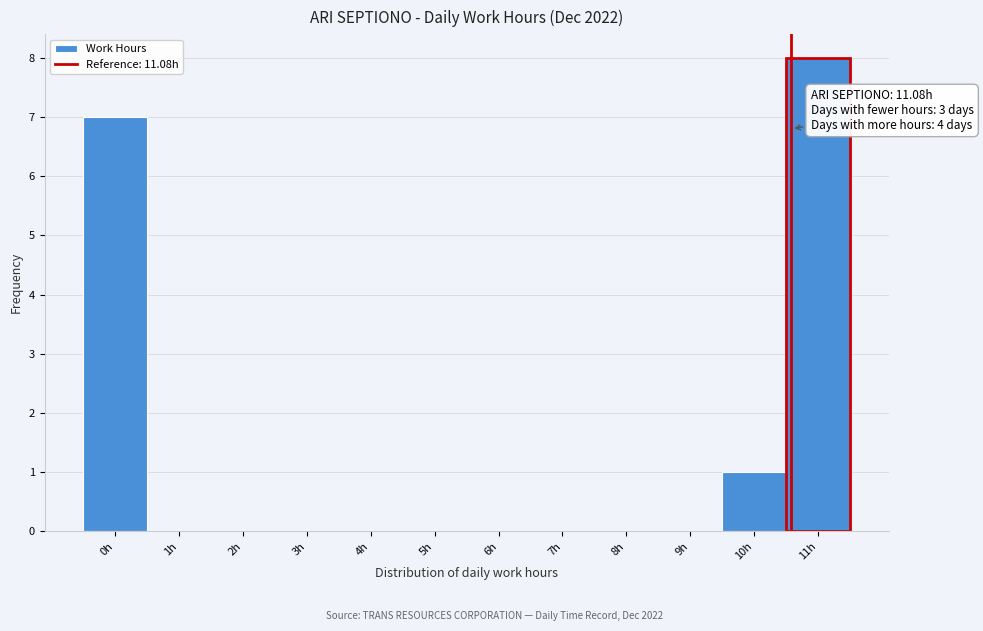

Reading right to left, list all the values displayed in this chart.

11h=8	10h=1	9h=0	8h=0	7h=0	6h=0	5h=0	4h=0	3h=0	2h=0	1h=0	0h=7